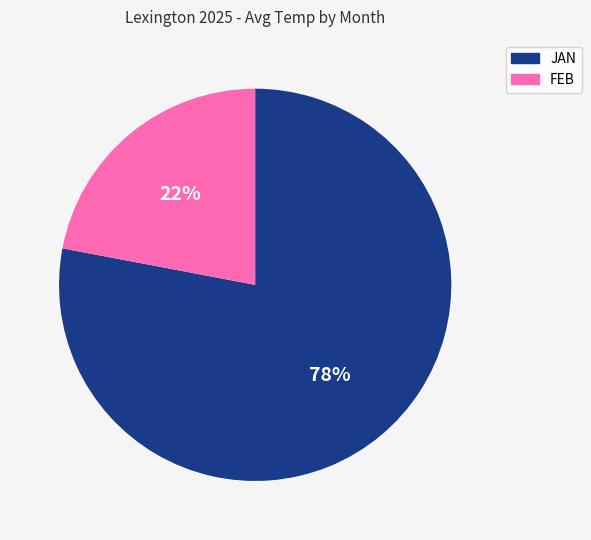

To the nearest percent, what percentage of the pie is FEB?

22%